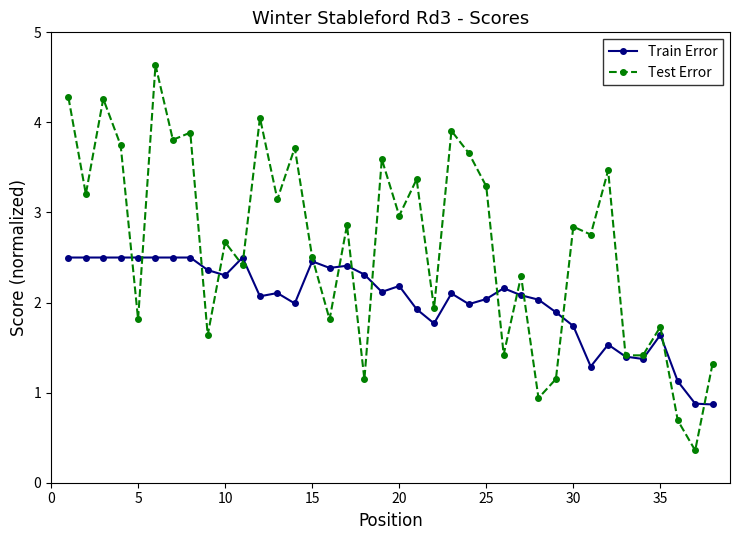

What is the average value of the Train Error series?

2.0